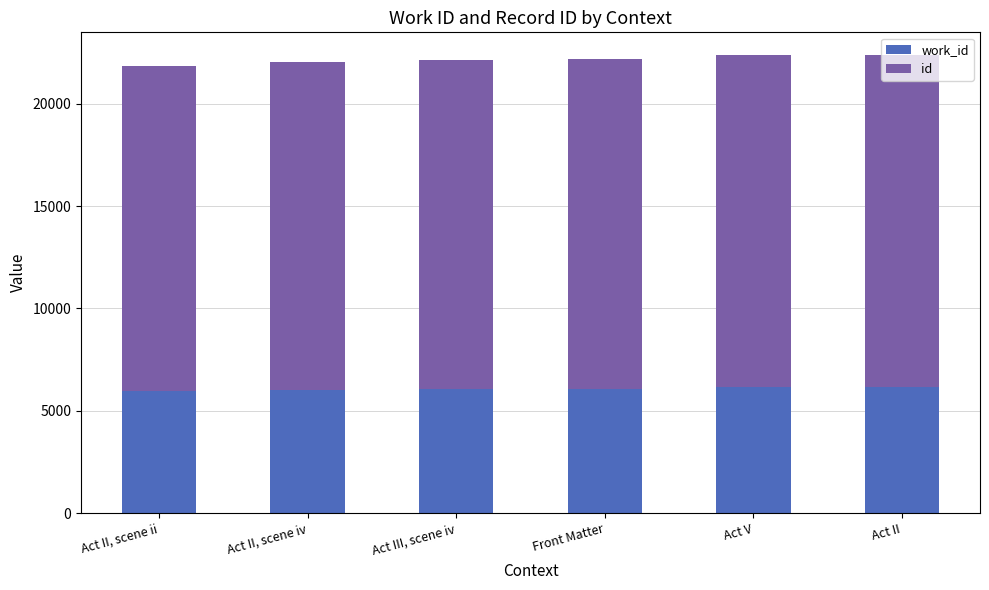

What is the total value across all series at Act II, scene ii?

21835